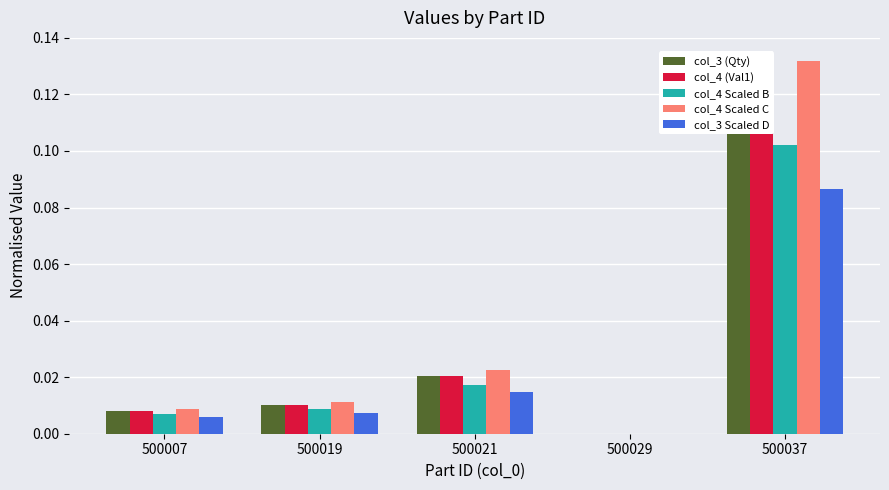

Rank the series at 500037 from highest to lowest value.

col_4 Scaled C, col_3 (Qty), col_4 (Val1), col_4 Scaled B, col_3 Scaled D